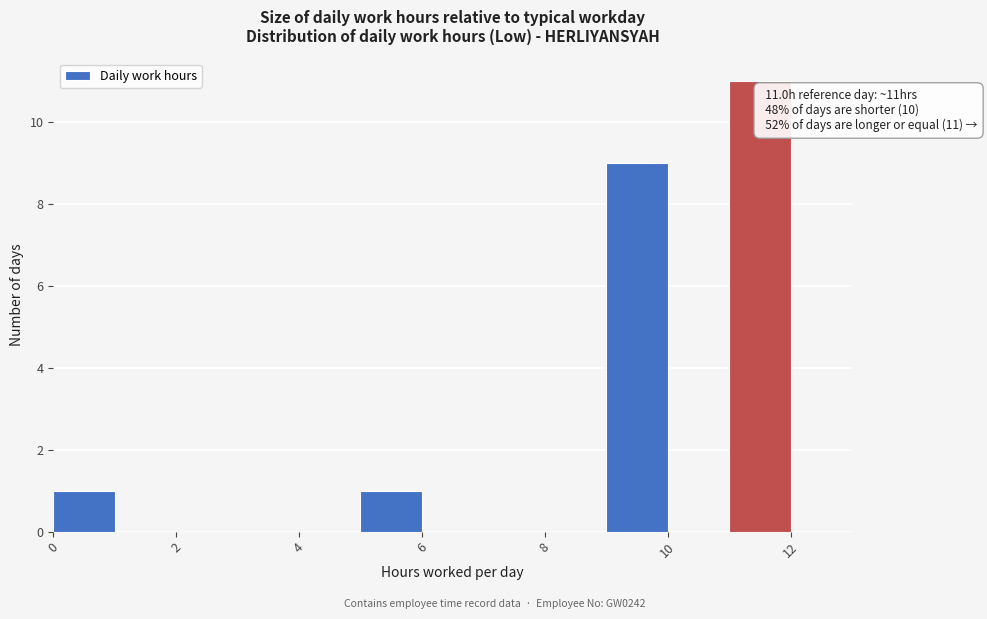

Over which range of the x-axis is the bar tallest?

11 to 12